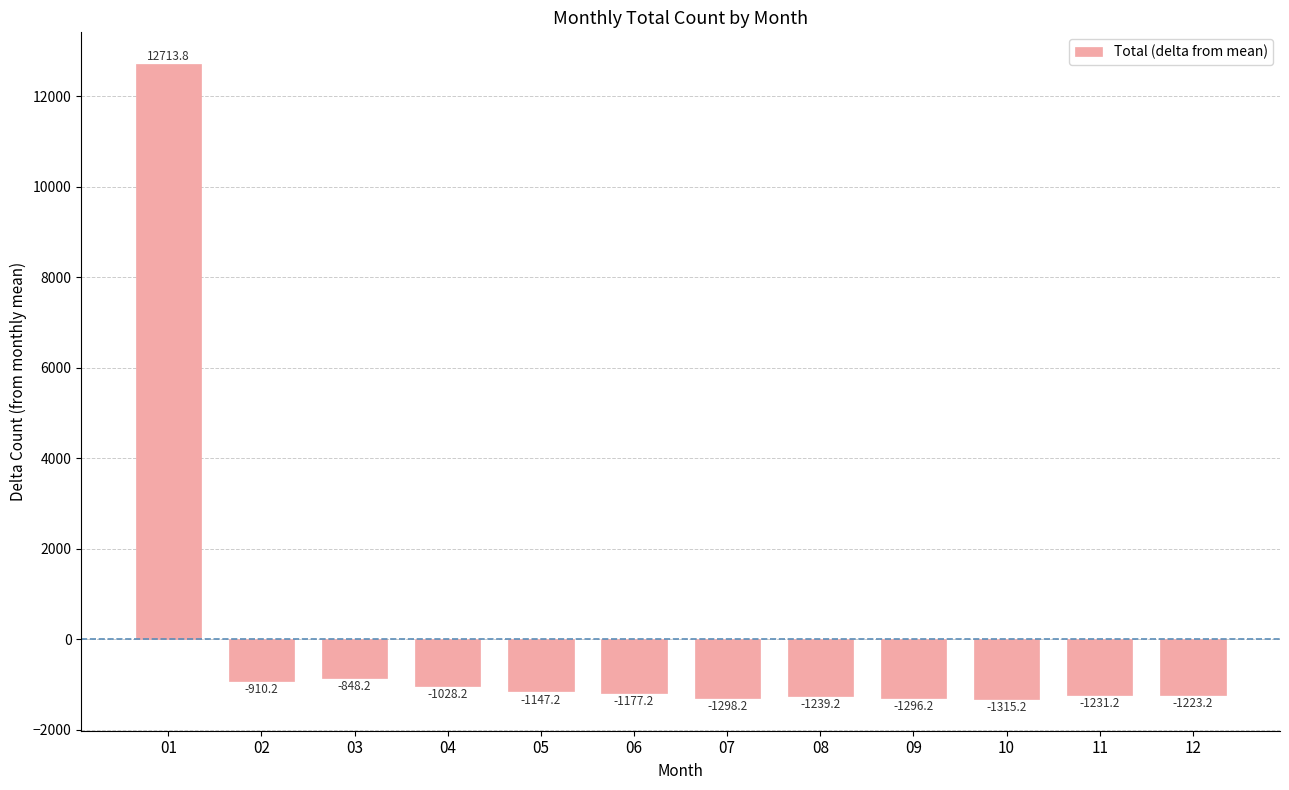

Which has a higher value, 11 or 02?

02